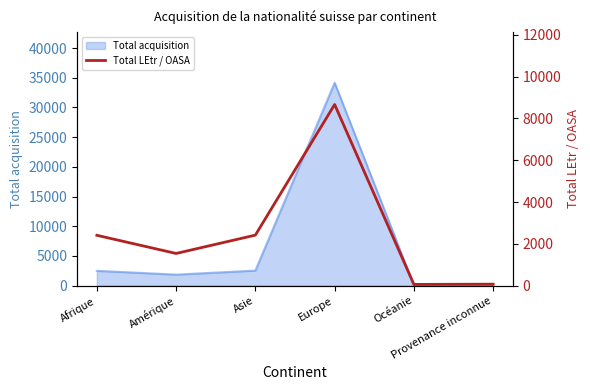

Which category has the highest value across all series?

Europe